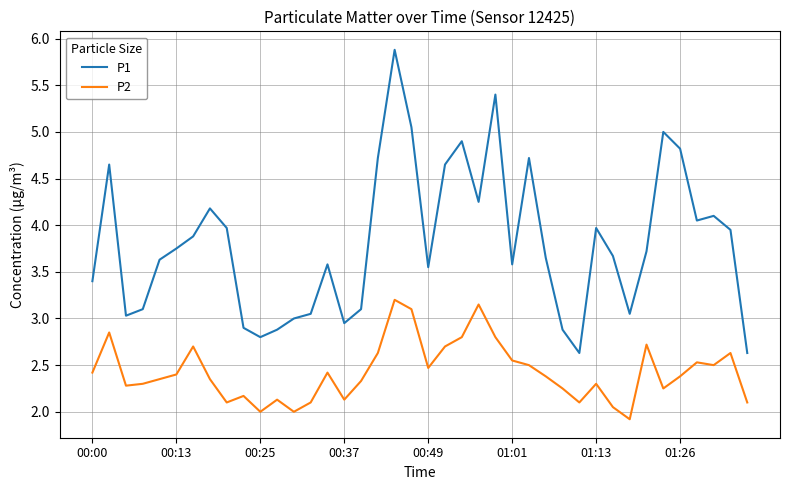

Rank the series by their maximum value, from highest to lowest.

P1, P2